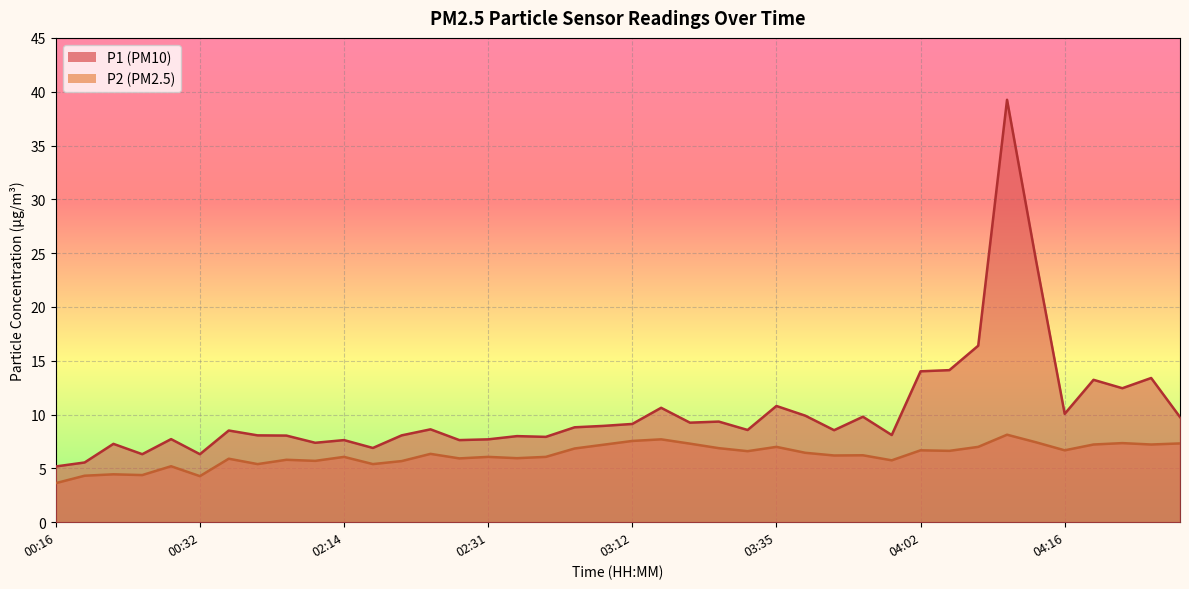

The P1 series shows 4.1 at 03:09. True or false?

False